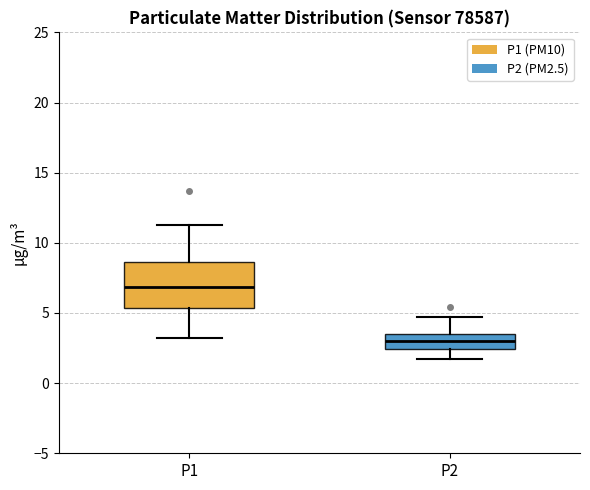

Reading left to right, transcribe this box plot: for each box, give where its median line is, the range the box spans, and where its two whiskers end, as read against the y-axis. The values are not printed on the chart, so give them approximately, as read against the axis.

P1: median 7.0, box 5.5 to 8.5, whiskers 3.0 to 11.5
P2: median 3.0, box 2.5 to 3.5, whiskers 1.5 to 4.5